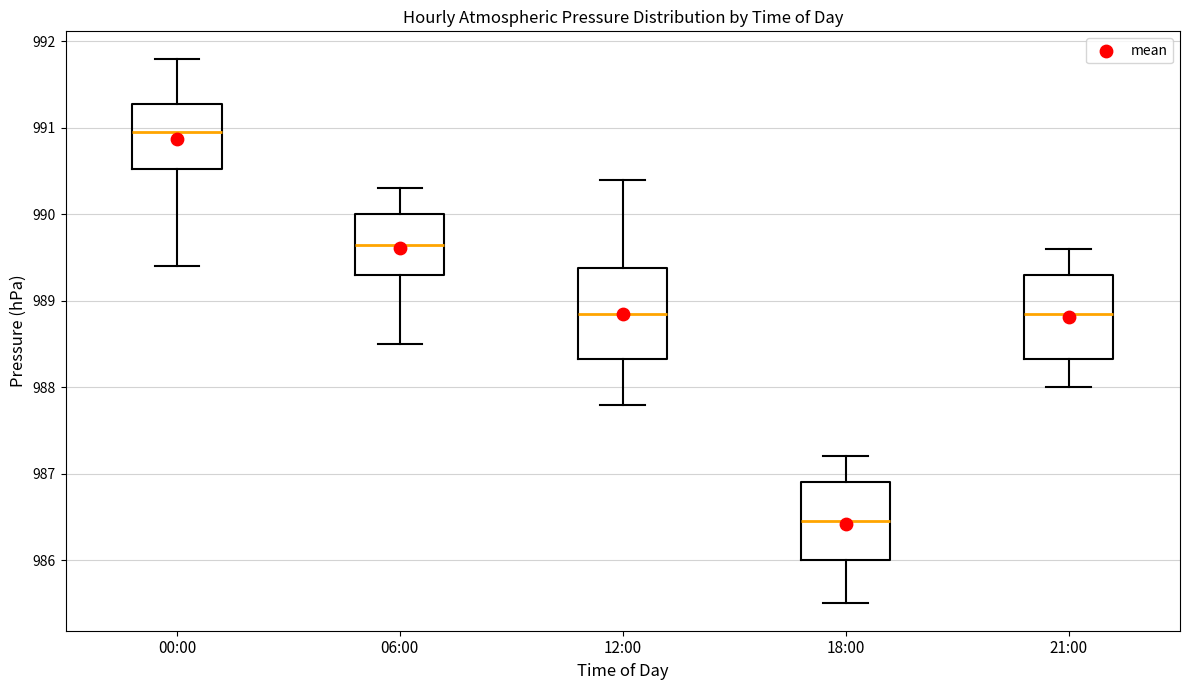

Reading left to right, read every box against the y-axis: the position of its median line, the range the box covers, and the ends of its whiskers. The values are not printed on the chart, so give them approximately, as read against the axis.

00:00: median 991.0, box 990.5 to 991.3, whiskers 989.4 to 991.8
06:00: median 989.7, box 989.3 to 990.0, whiskers 988.5 to 990.3
12:00: median 988.9, box 988.3 to 989.4, whiskers 987.8 to 990.4
18:00: median 986.5, box 986.0 to 986.9, whiskers 985.5 to 987.2
21:00: median 988.9, box 988.3 to 989.3, whiskers 988.0 to 989.6